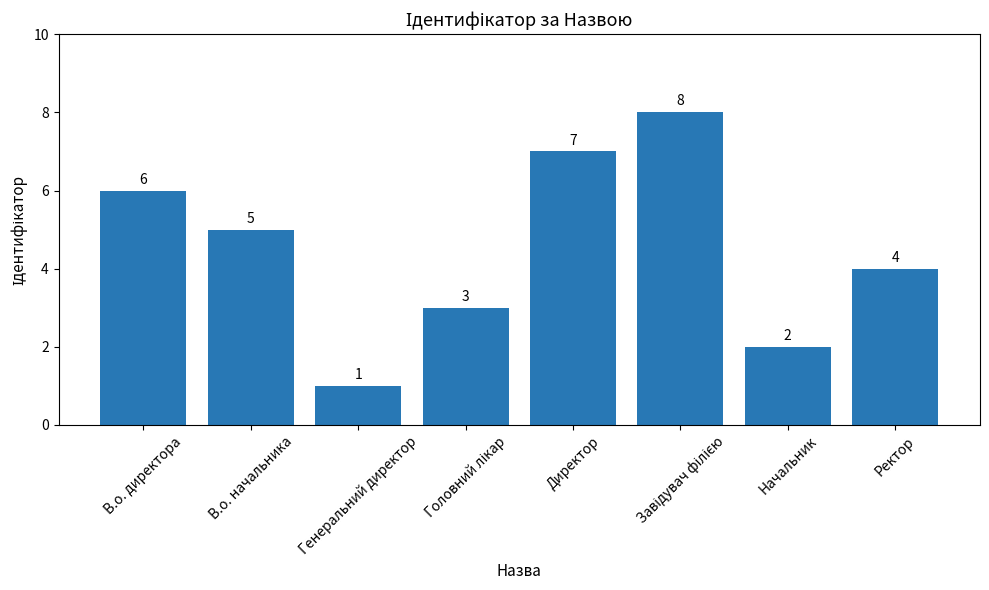

Count the number of data series in this chart.

1